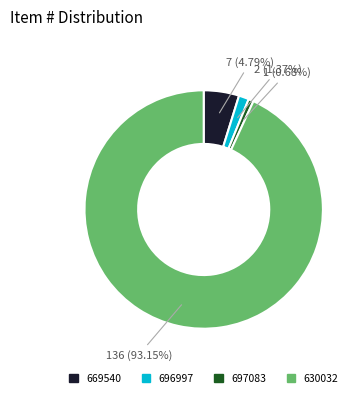

Approximately how many times larger is the value at 697083 compared to 696997?

0.5